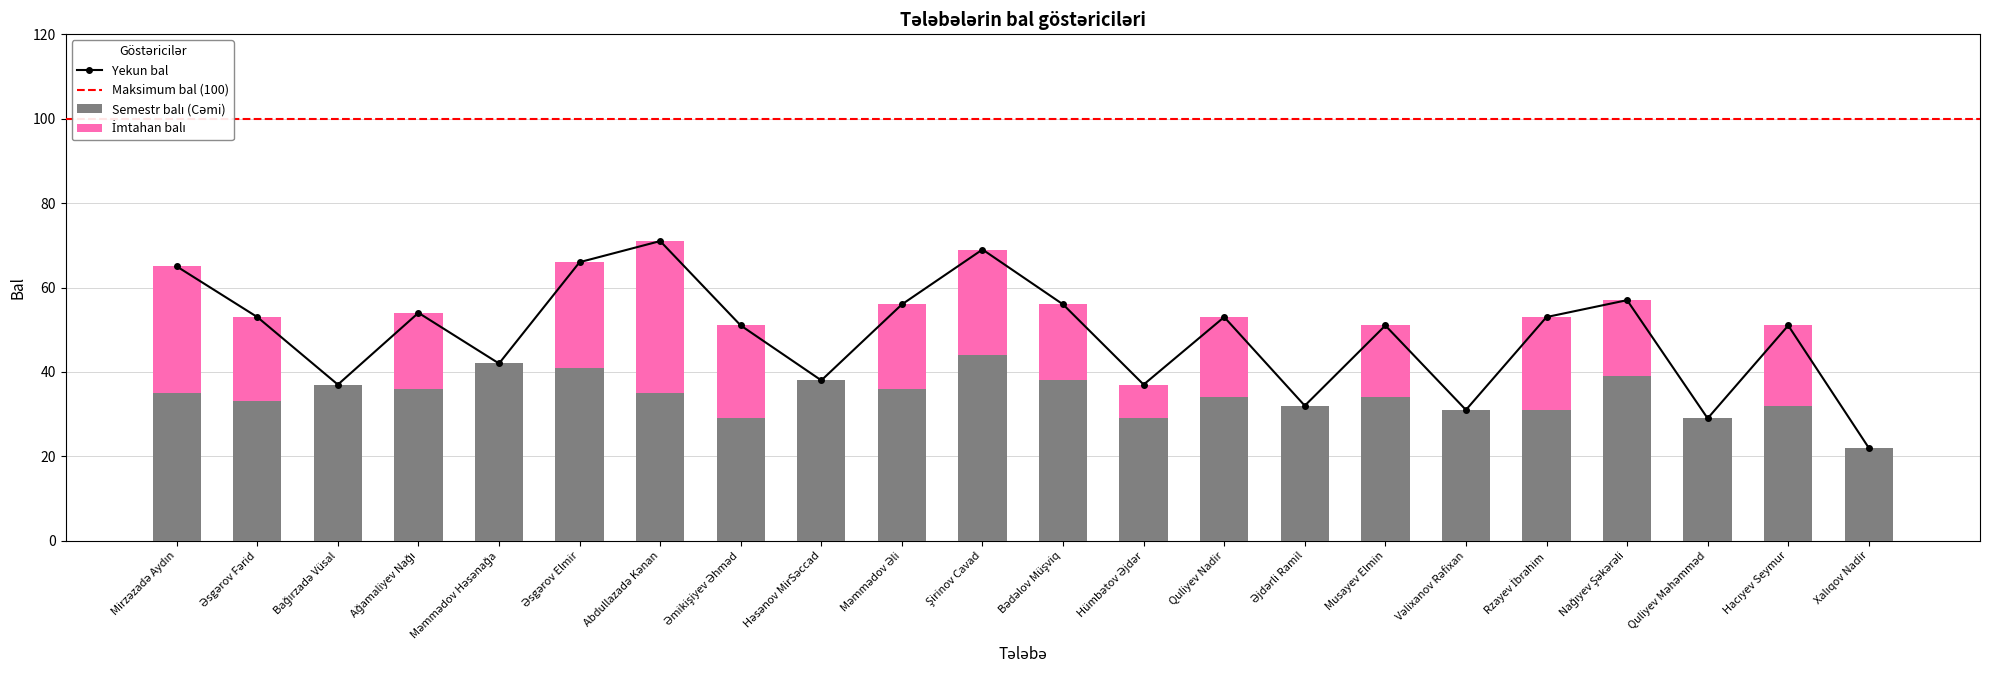

Which series has the largest range (max minus min)?

Yekun bal